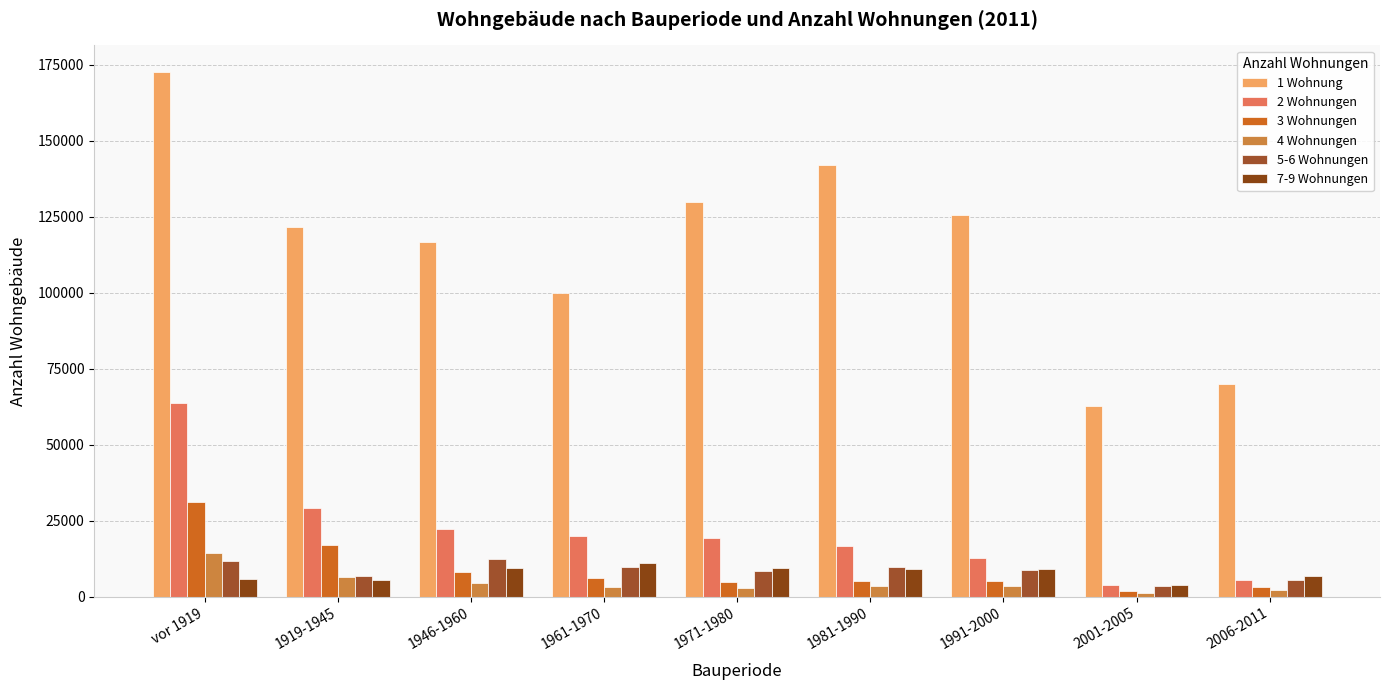

Reading left to right, extract all data points from this chart.

1 Wohnung: vor 1919=172775	1919-1945=121771	1946-1960=116607	1961-1970=99883	1971-1980=129726	1981-1990=142007	1991-2000=125546	2001-2005=62633	2006-2011=69947
2 Wohnungen: vor 1919=63839	1919-1945=29060	1946-1960=22377	1961-1970=20094	1971-1980=19444	1981-1990=16650	1991-2000=12639	2001-2005=3743	2006-2011=5573
3 Wohnungen: vor 1919=31314	1919-1945=17139	1946-1960=8073	1961-1970=6024	1971-1980=4968	1981-1990=5151	1991-2000=5225	2001-2005=1852	2006-2011=3018
4 Wohnungen: vor 1919=14383	1919-1945=6603	1946-1960=4630	1961-1970=3138	1971-1980=2937	1981-1990=3456	1991-2000=3439	2001-2005=1352	2006-2011=2160
5-6 Wohnungen: vor 1919=11695	1919-1945=6759	1946-1960=12503	1961-1970=9892	1971-1980=8352	1981-1990=9797	1991-2000=8832	2001-2005=3400	2006-2011=5641
7-9 Wohnungen: vor 1919=5919	1919-1945=5341	1946-1960=9306	1961-1970=11062	1971-1980=9353	1981-1990=9150	1991-2000=9144	2001-2005=3995	2006-2011=6829